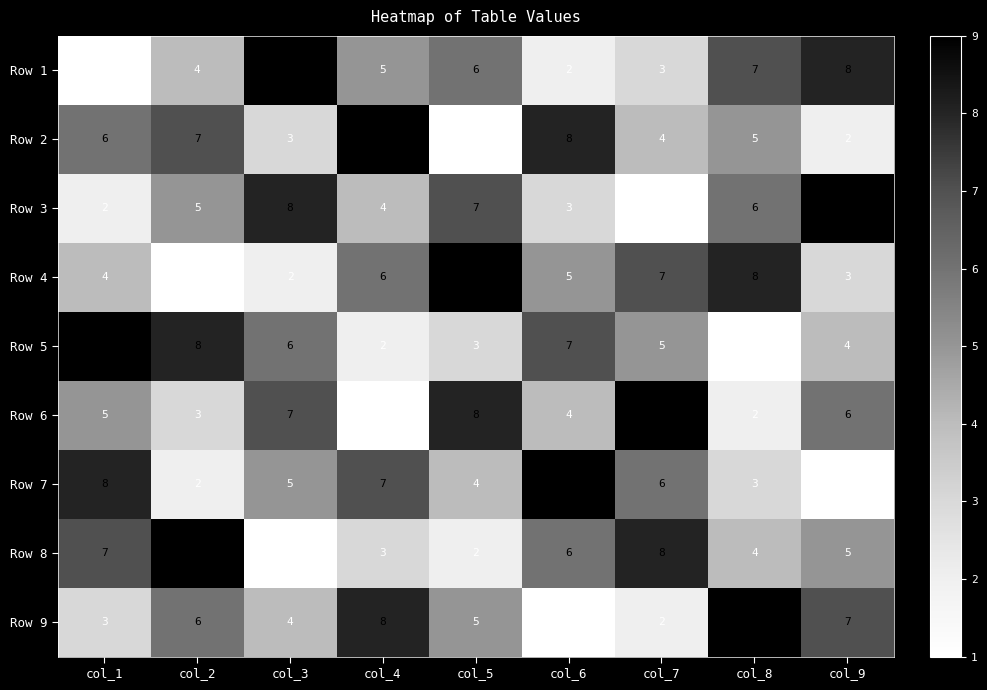

At how many categories does at least one series exceed 4?

9